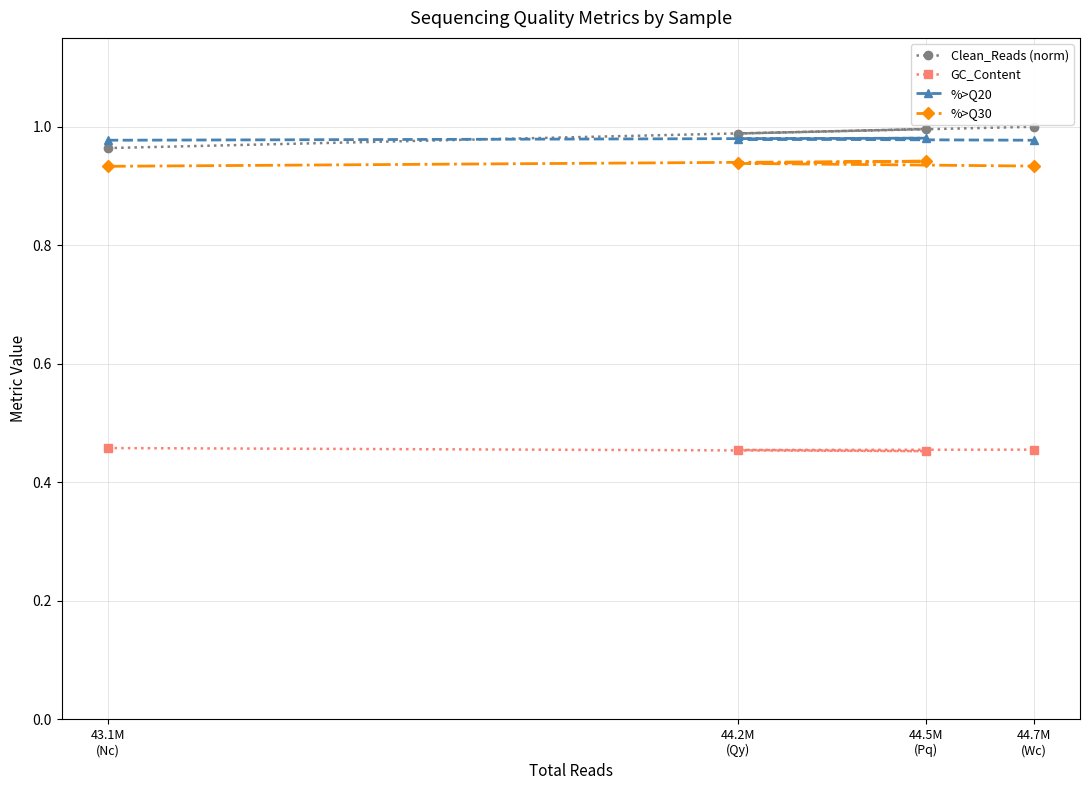

Between 44.5M
(Pq) and 44.7M
(Wc), which series saw the biggest shift?

%>Q30